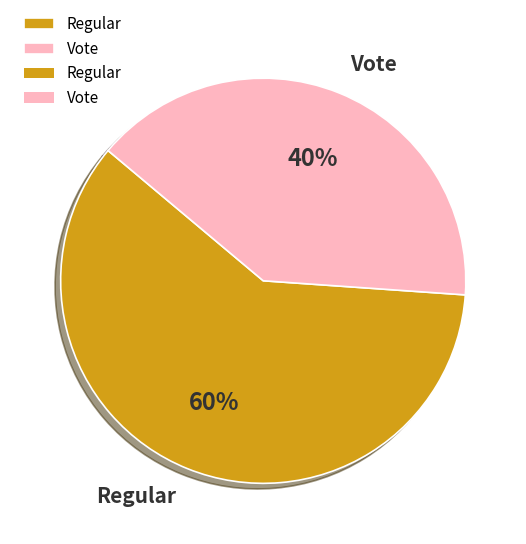

How many slices are in this pie chart?

2